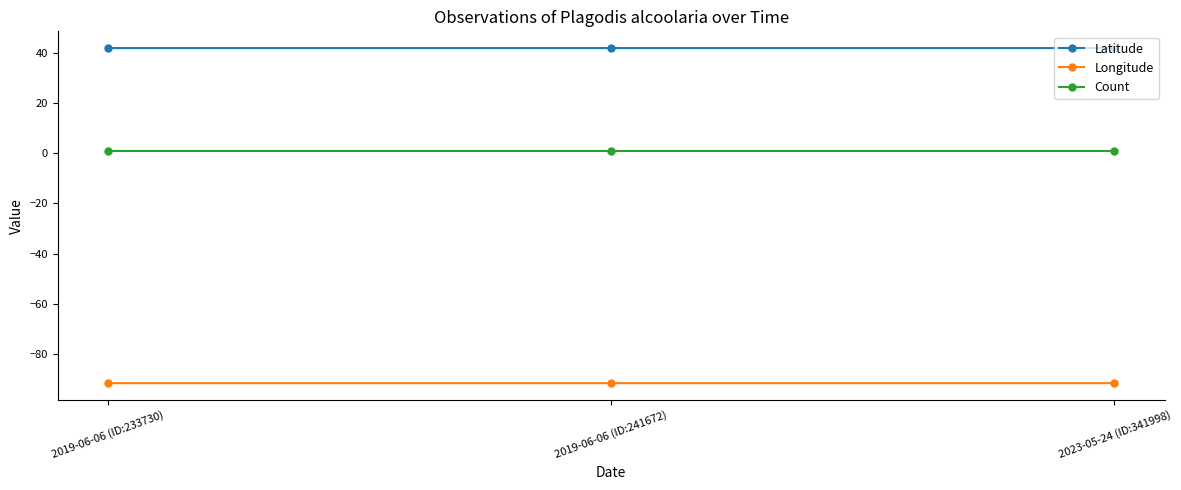

What is the maximum value for Longitude?

-91.6